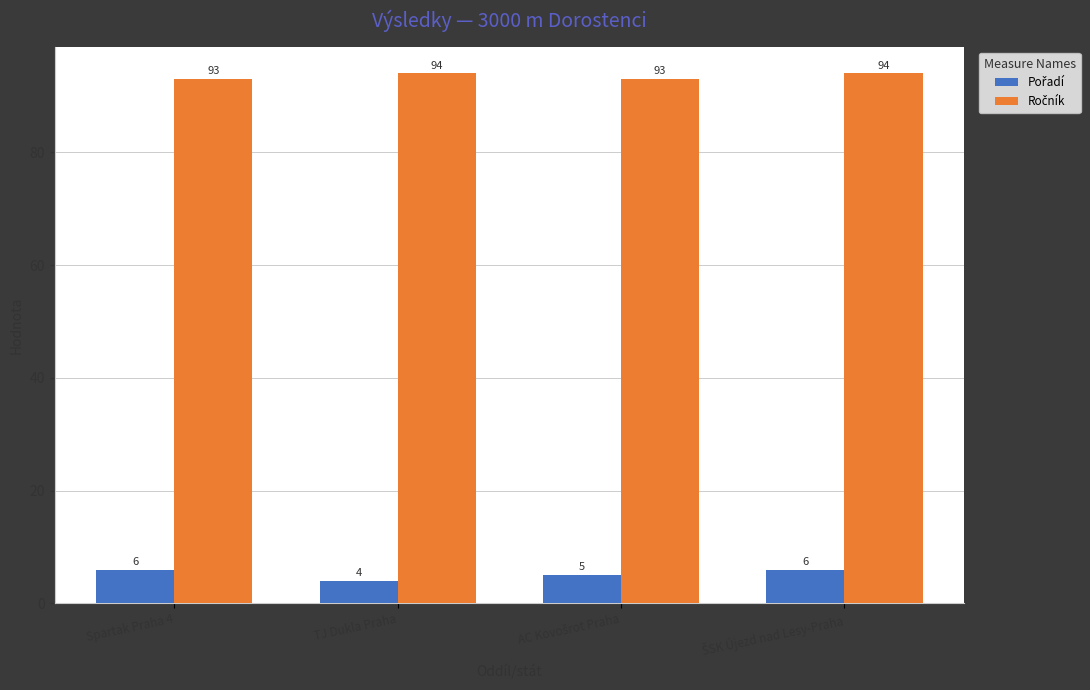

What is the smallest value displayed?

4